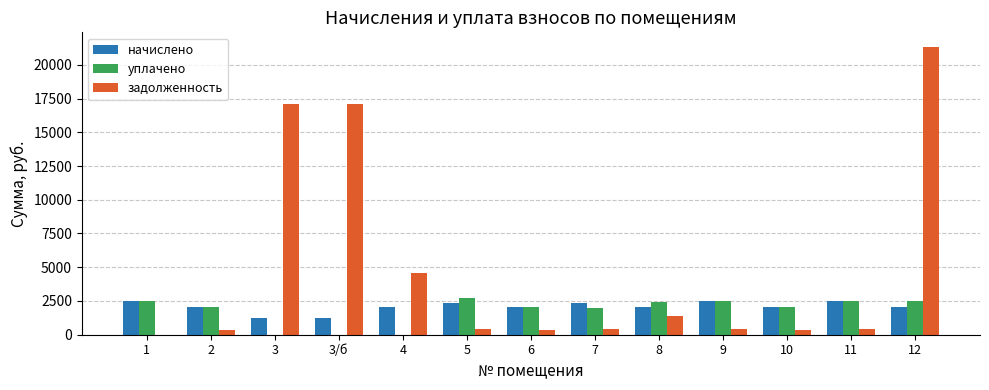

Which series has the largest total across all categories?

задолженность